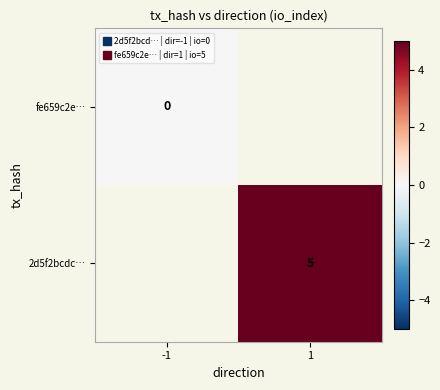

List the labels in order of 2d5f2bcdc… value, largest first.

-1, 1